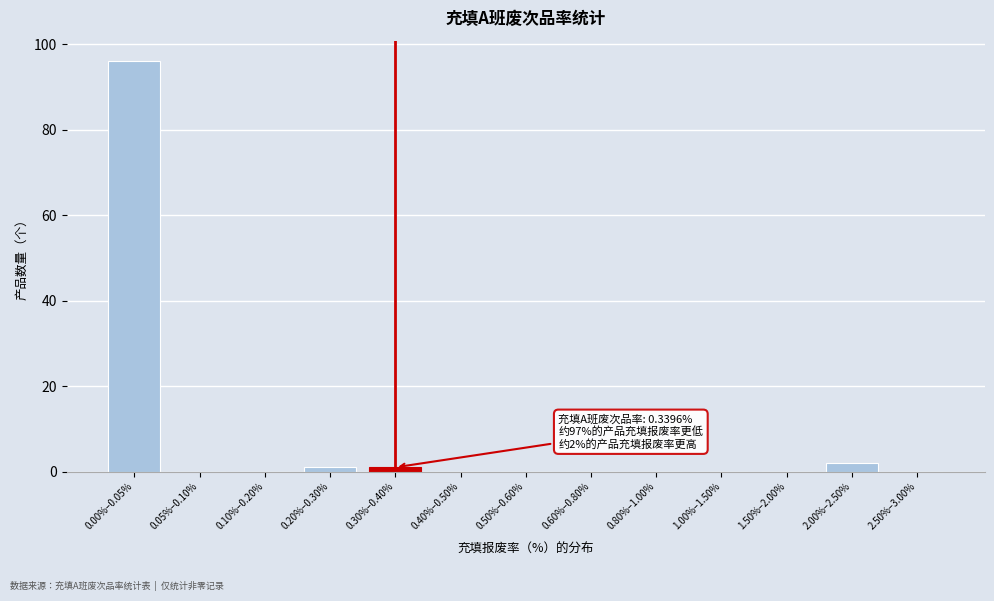

Reading right to left, transcribe all the data shown in this chart.

2.50%–3.00%=0	2.00%–2.50%=2	1.50%–2.00%=0	1.00%–1.50%=0	0.80%–1.00%=0	0.60%–0.80%=0	0.50%–0.60%=0	0.40%–0.50%=0	0.30%–0.40%=1	0.20%–0.30%=1	0.10%–0.20%=0	0.05%–0.10%=0	0.00%–0.05%=96